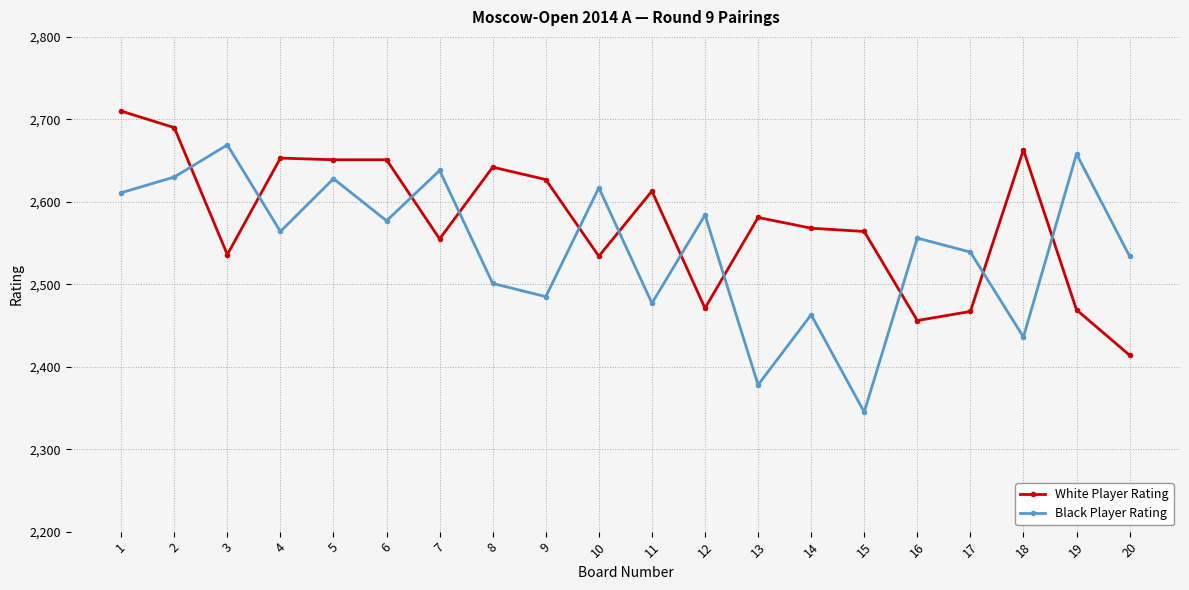

Which series has the largest range (max minus min)?

Black Player Rating